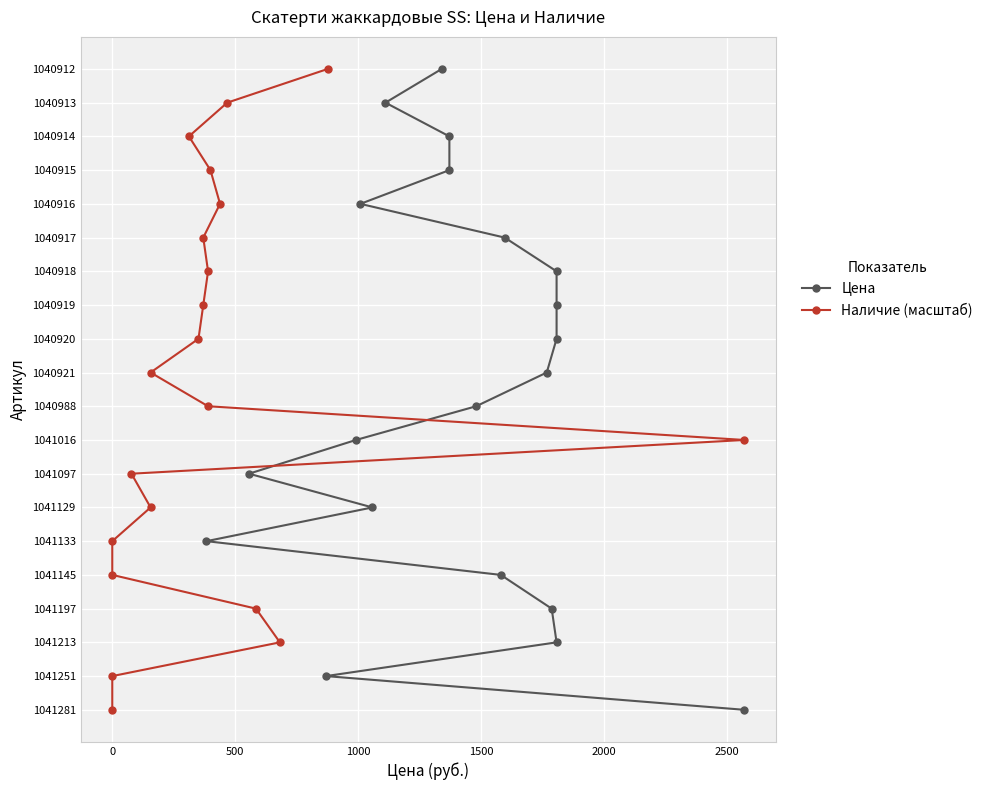

The value of Цена at 1500 is 7. True or false?

False